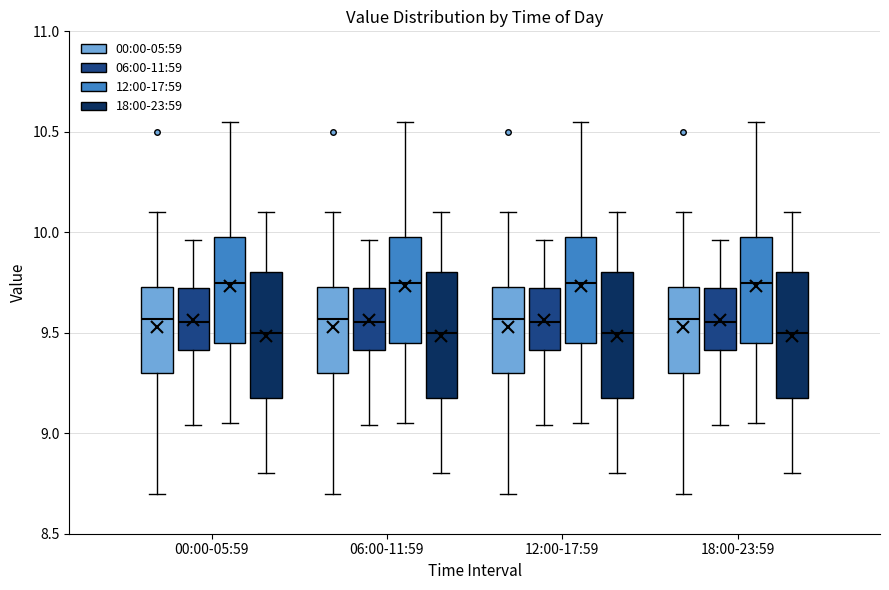

Where is the upper edge of the box for 18:00-23:59 (06:00-11:59) on the y-axis? The values are not printed on the chart, so give them approximately, as read against the axis.

9.75